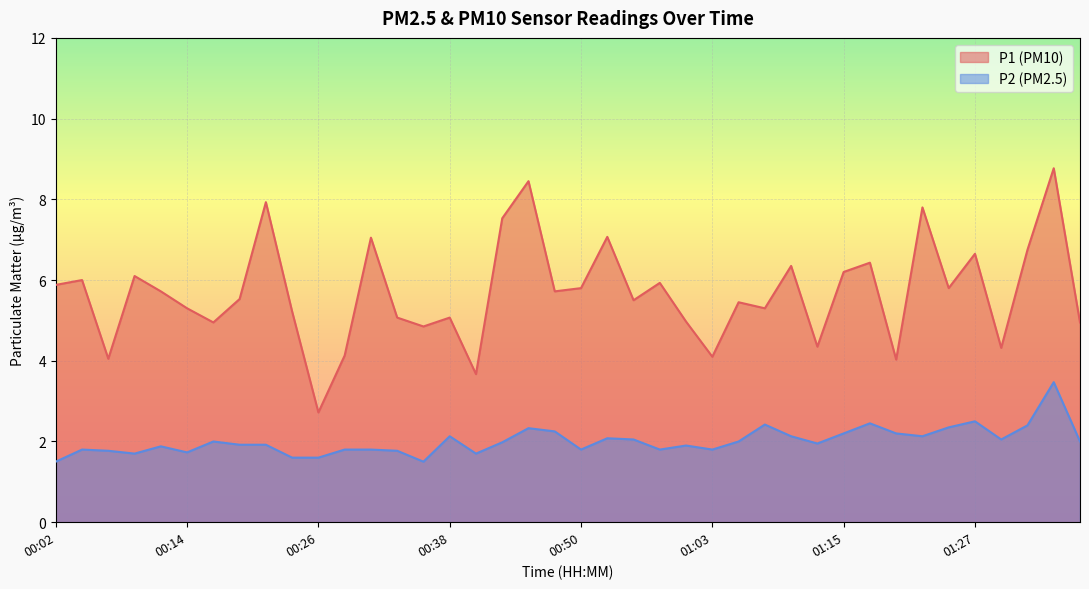

The value of P2 at 00:16 is 0.4. True or false?

False